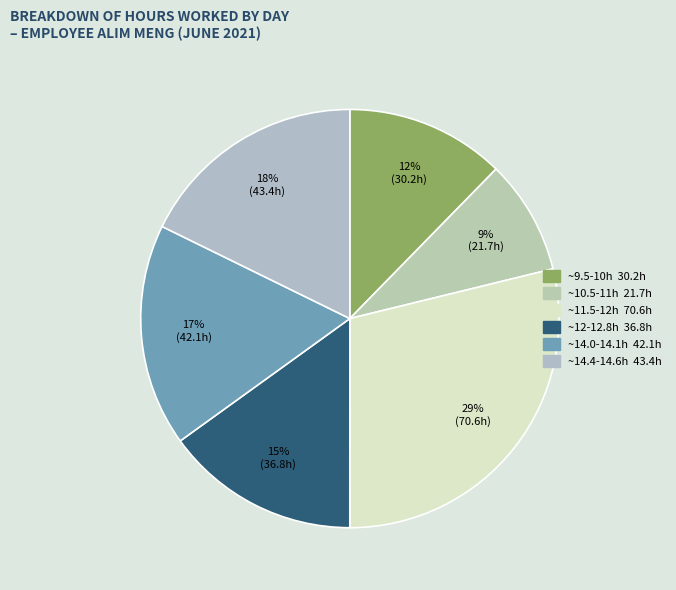

How many slices are in this pie chart?

6